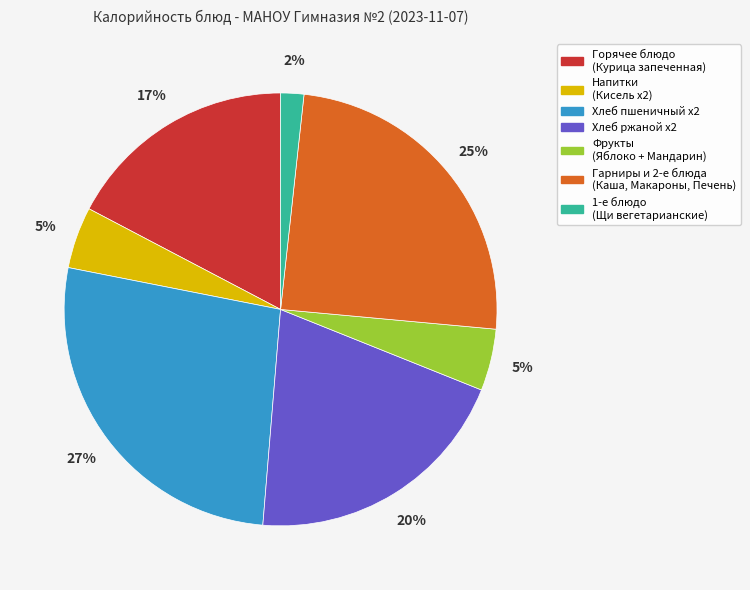

Does any single category account for the majority?

No